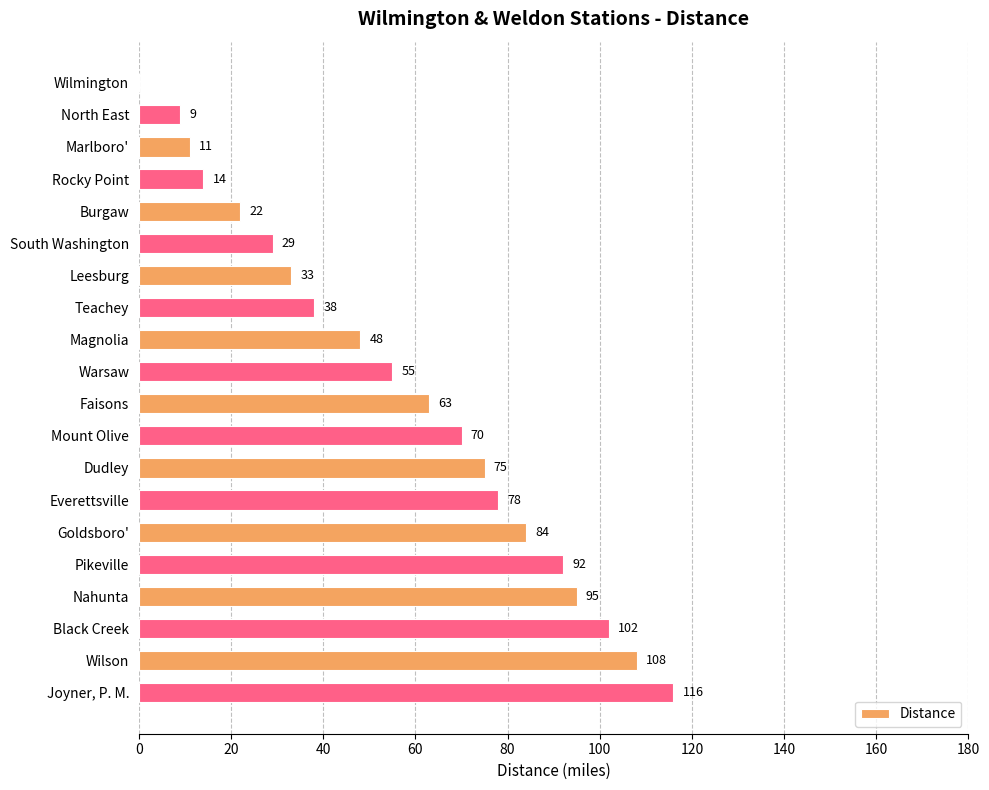

True or false: the data shows 22 at Burgaw.

True